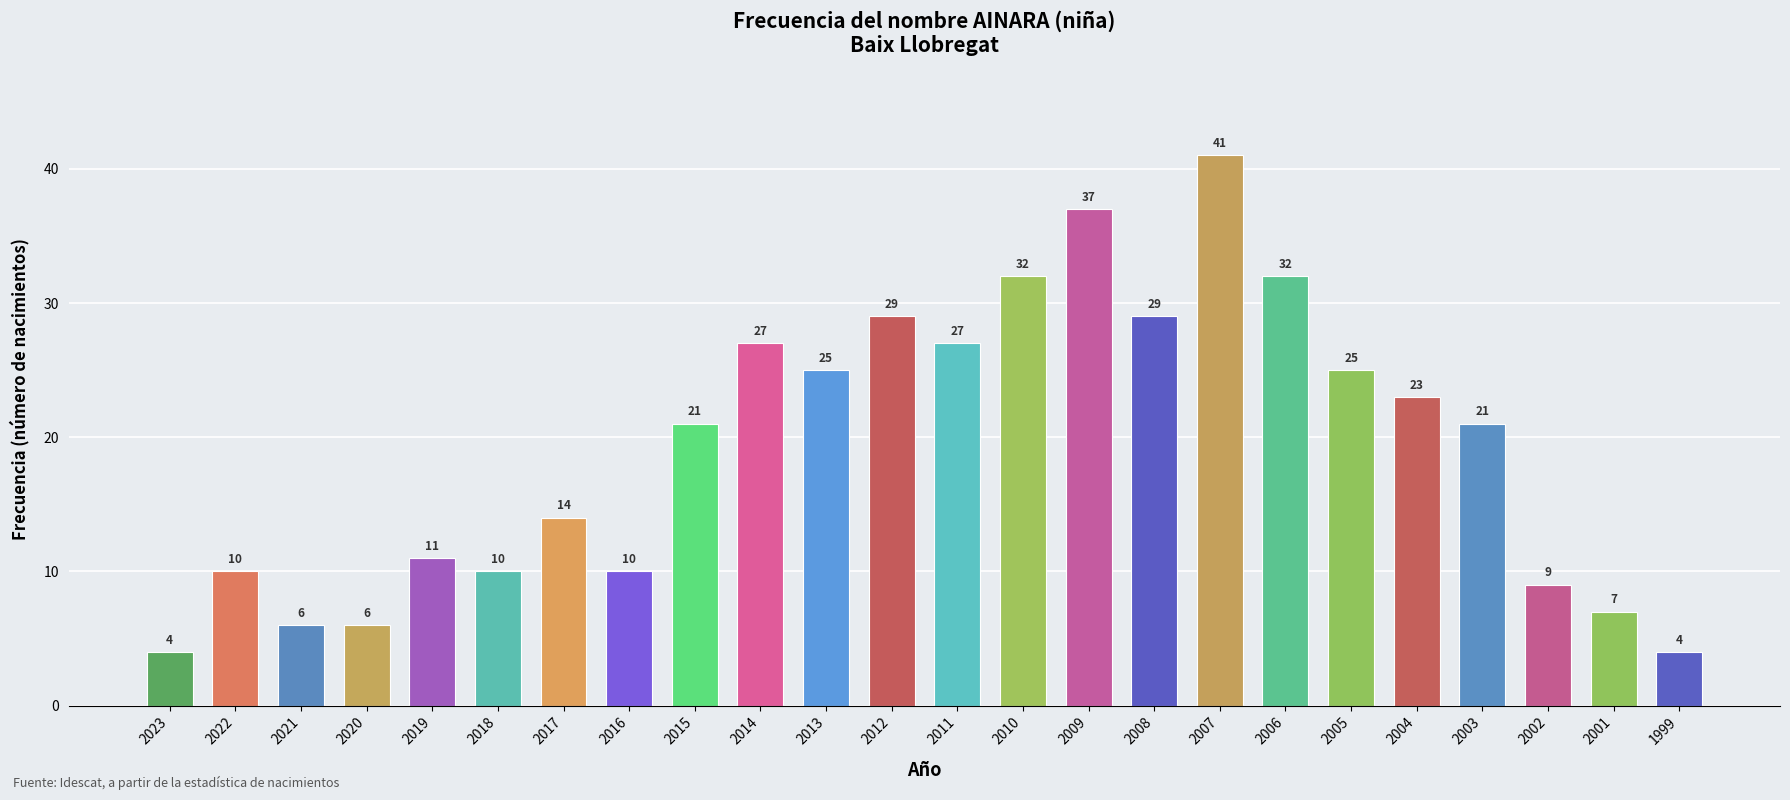

Is it true that the value at 2002 is 12?

False